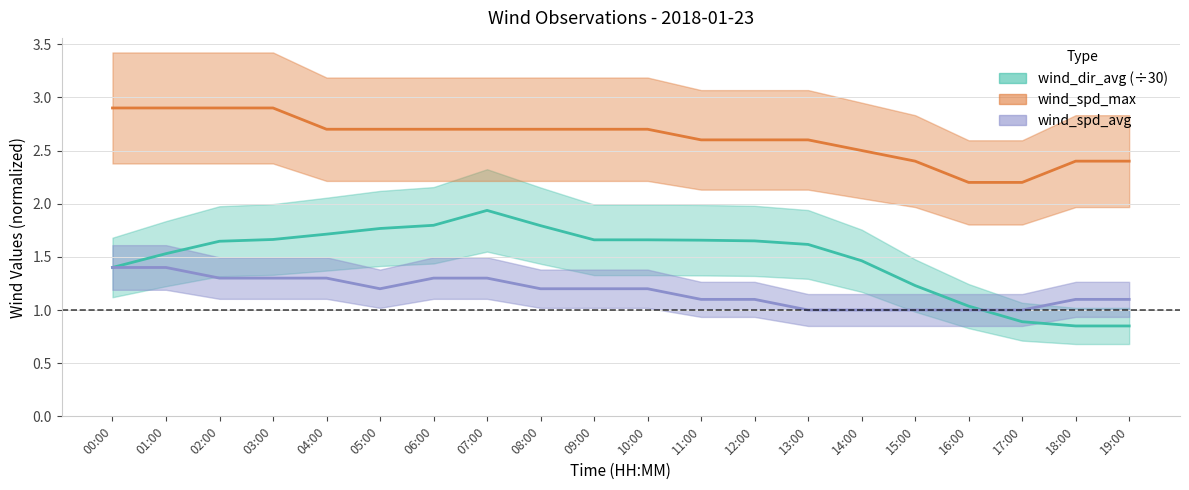

What position from the left is 08:00?

9